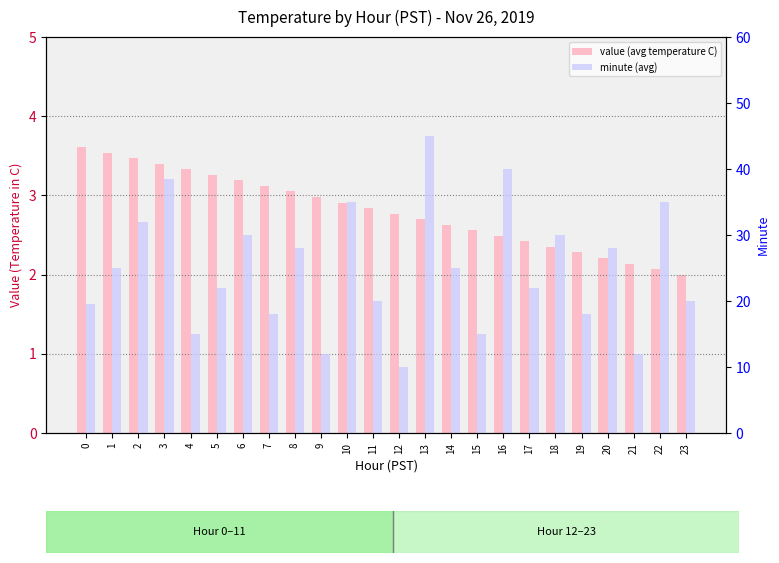

Is the value of minute (avg) at 21 greater than the value of value (avg temperature C) at 1?

Yes